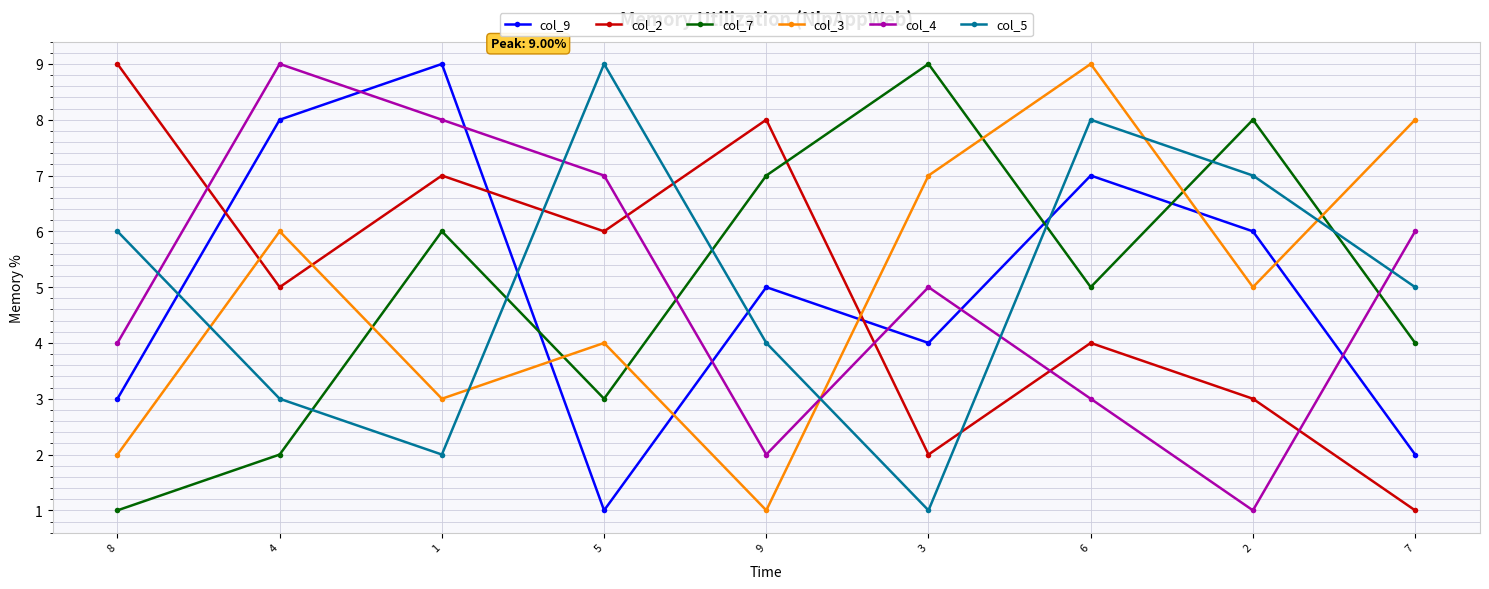

Which series changed the most between 5 and 6?

col_9